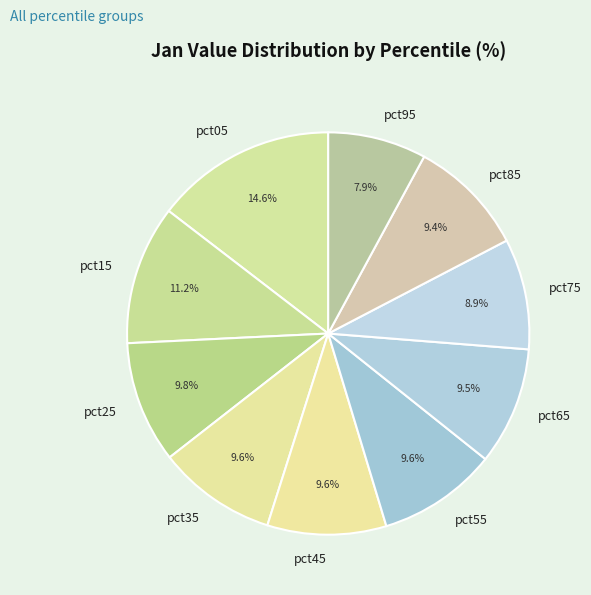

Does any single category account for the majority?

No